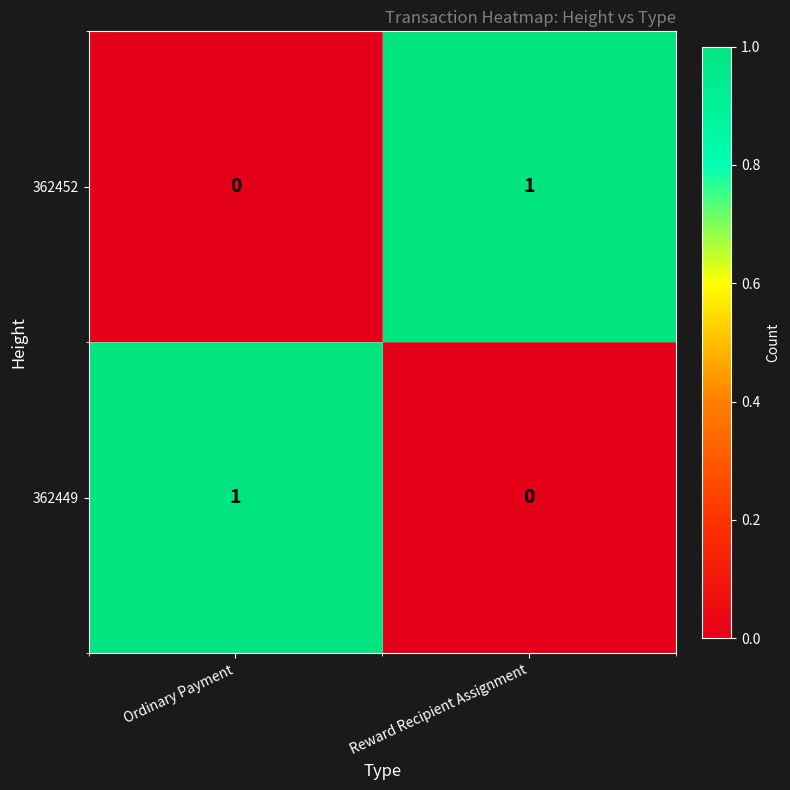

Reading right to left, extract all data points from this chart.

362452: Reward Recipient Assignment=1	Ordinary Payment=0
362449: Reward Recipient Assignment=0	Ordinary Payment=1